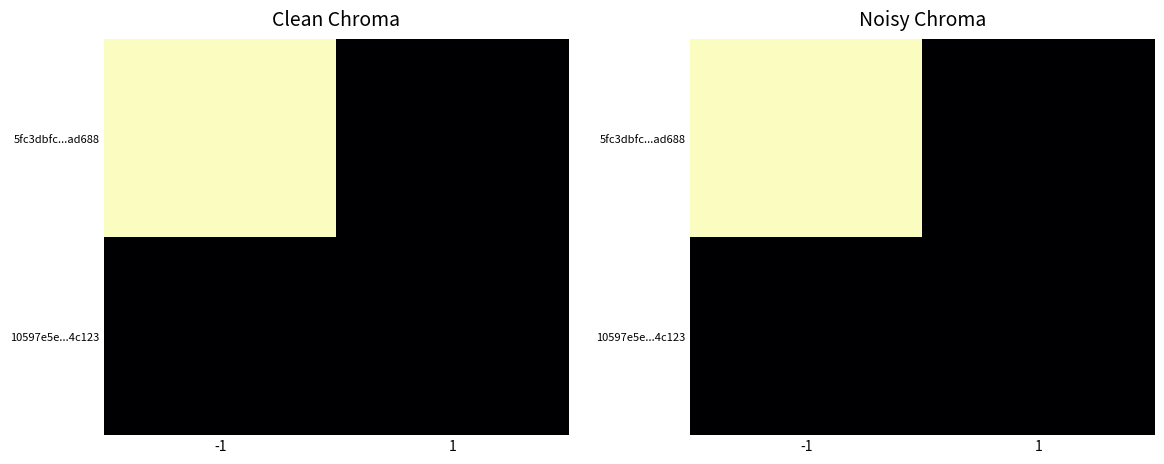

List the series in order of their peak value, lowest first.

10597e5e...4c123, 5fc3dbfc...ad688